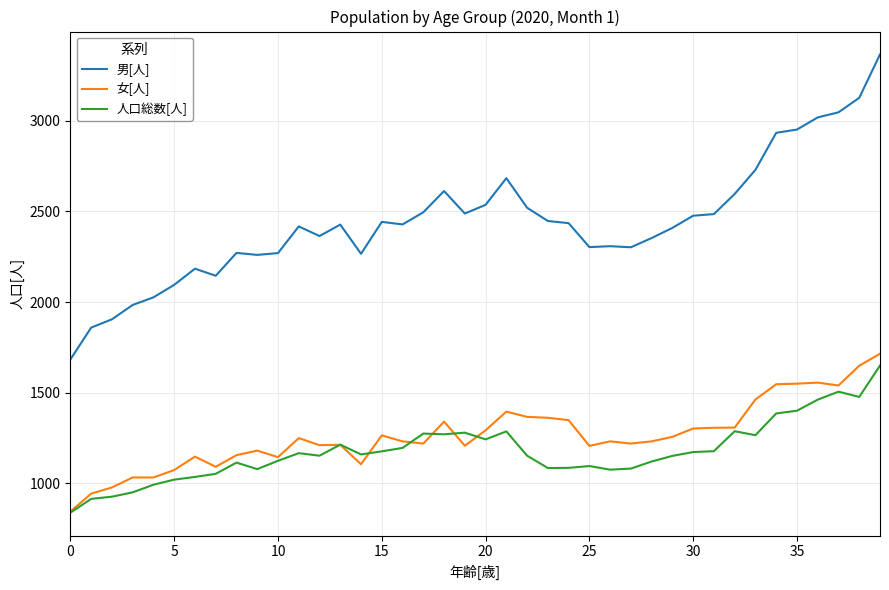

True or false: 女[人] and 男[人] cross at least once.

False